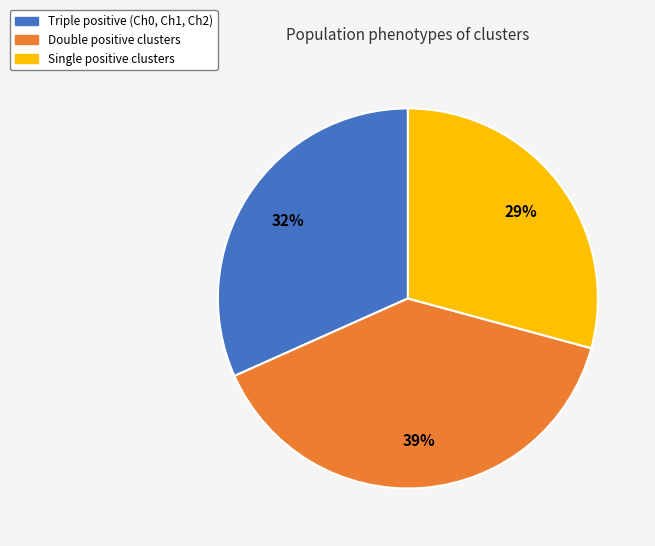

To the nearest percent, what is the difference between the largest and smallest slice percentages?

10%